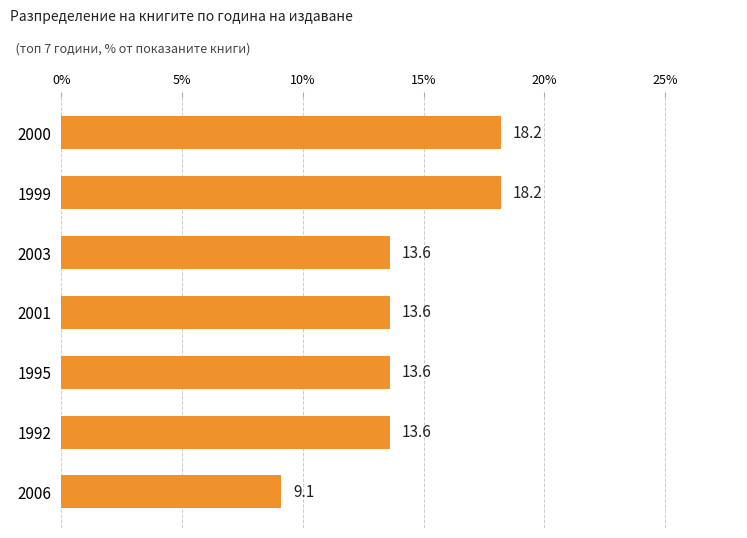

What is the label of the 5th bar from the bottom?

2003